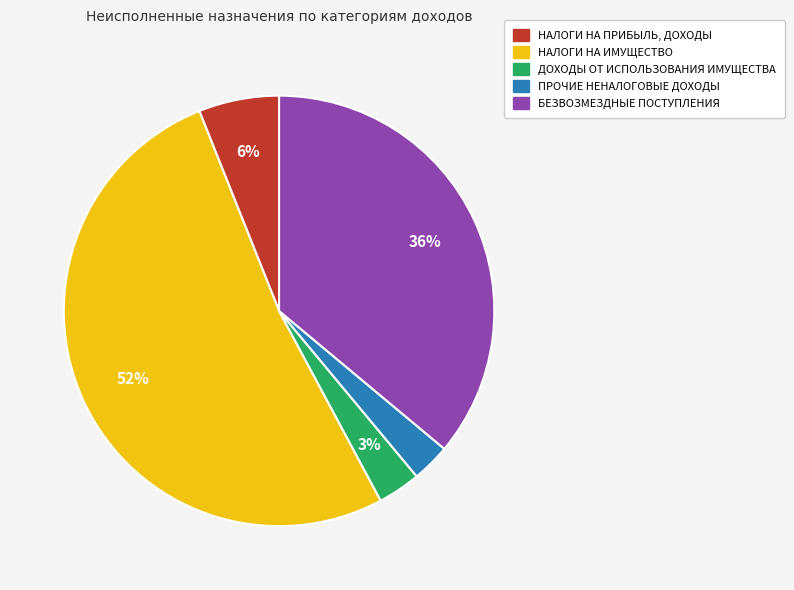

To the nearest percent, what is the average slice percentage?

20%